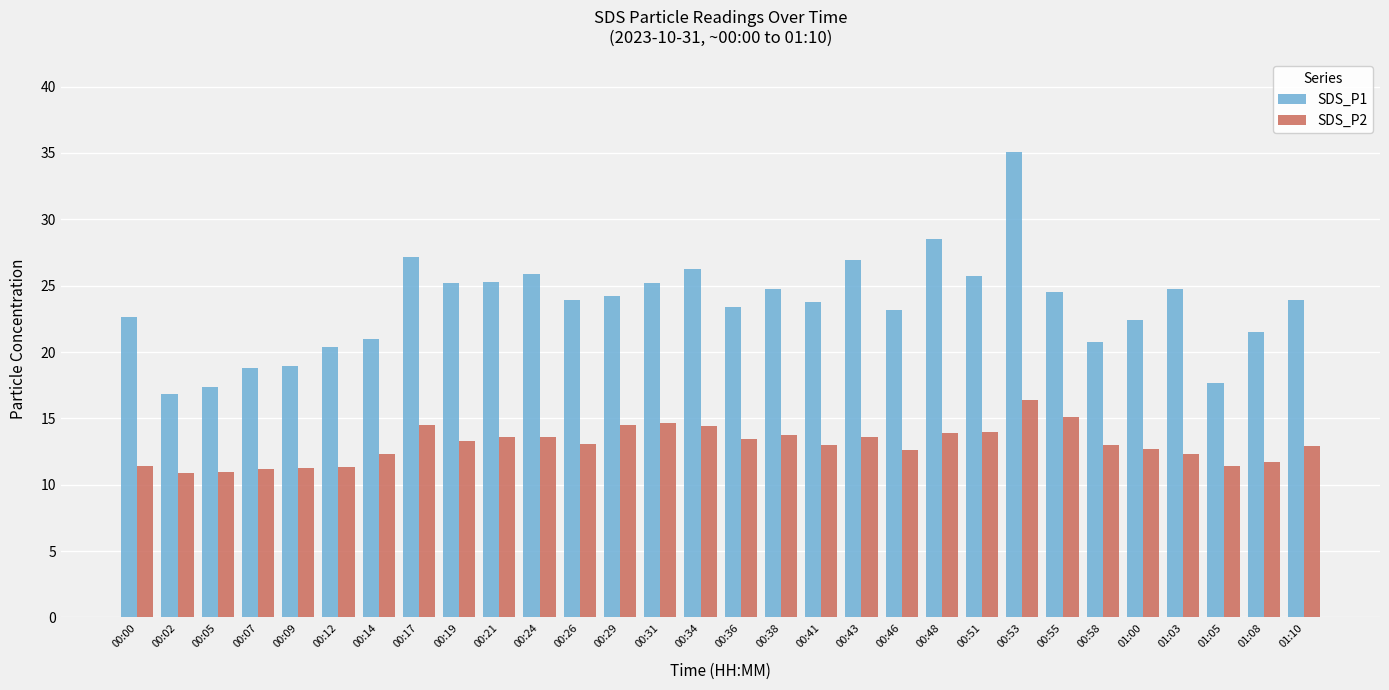

Which series has the largest total across all categories?

SDS_P1